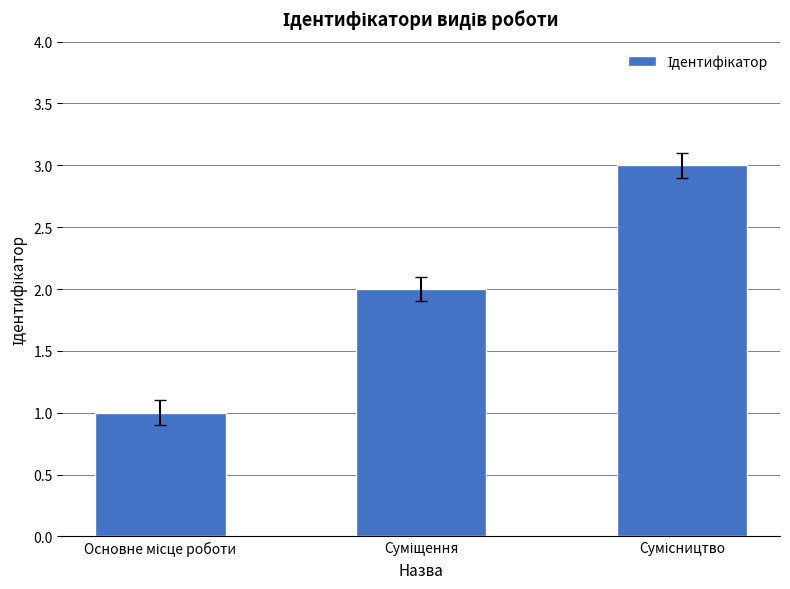

What is the maximum value shown in the chart?

3